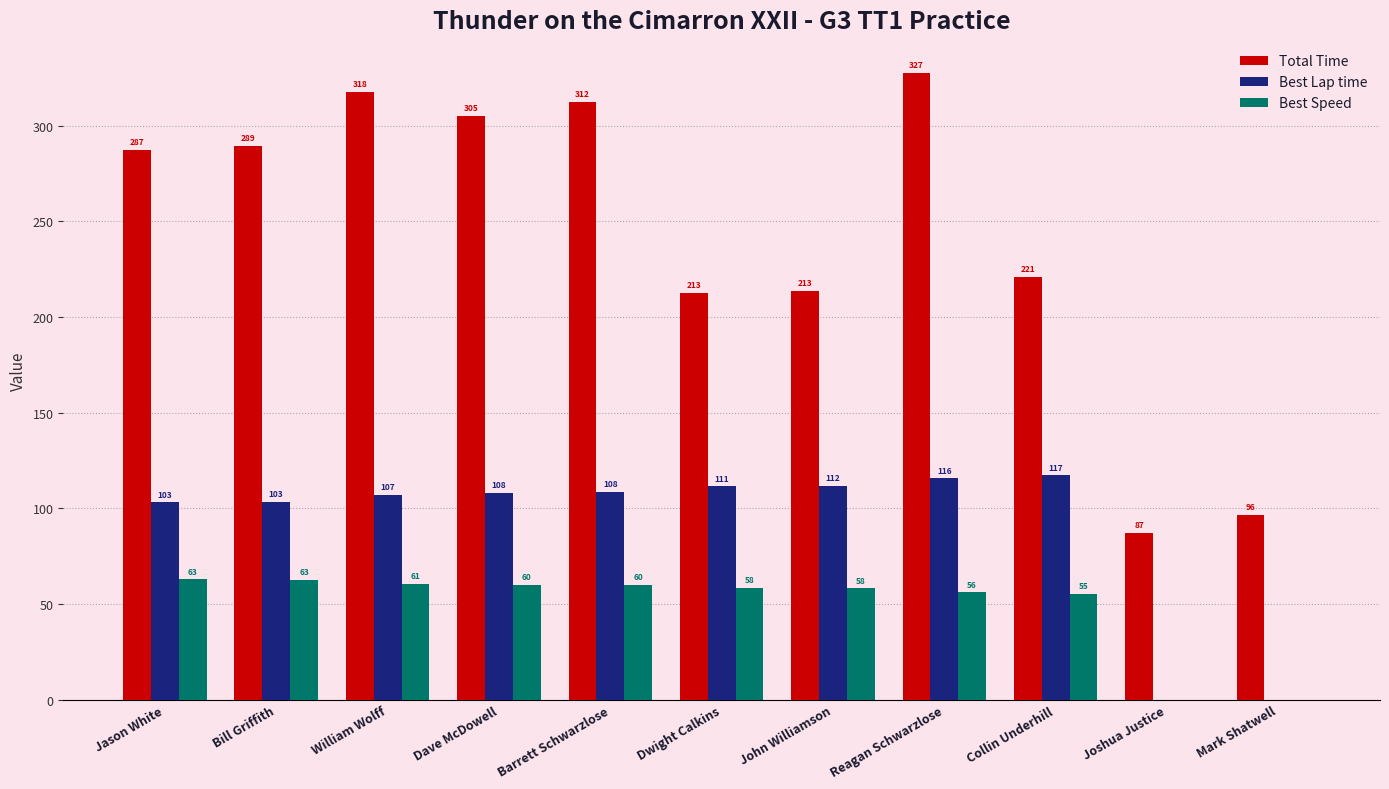

Which series changed the most between Bill Griffith and Dwight Calkins?

Total Time